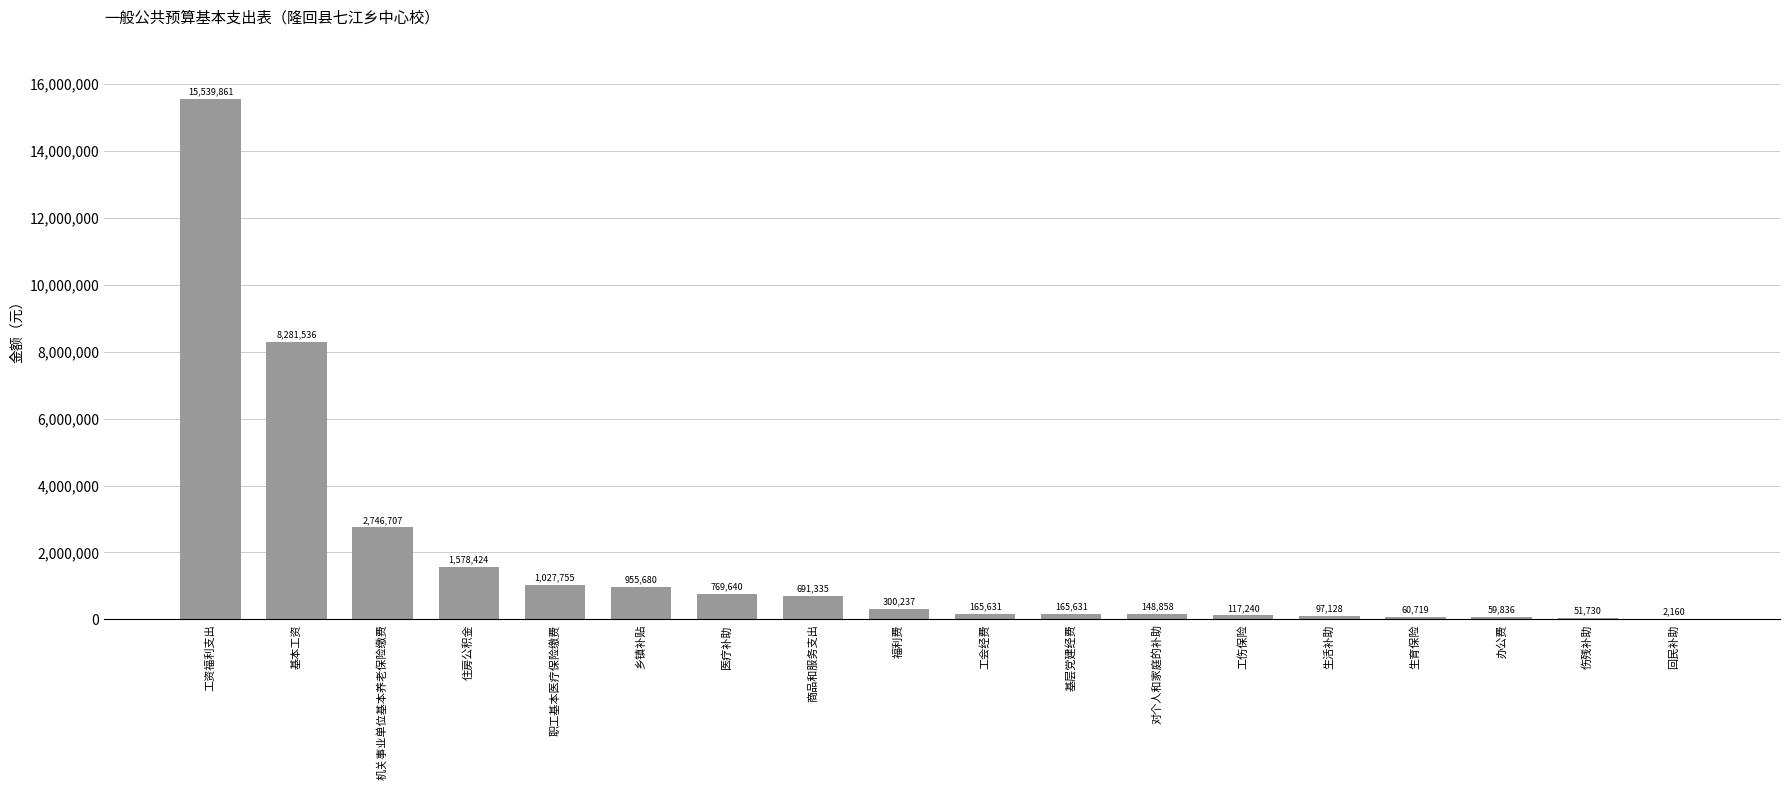

What is the greatest value displayed?

15539860.7